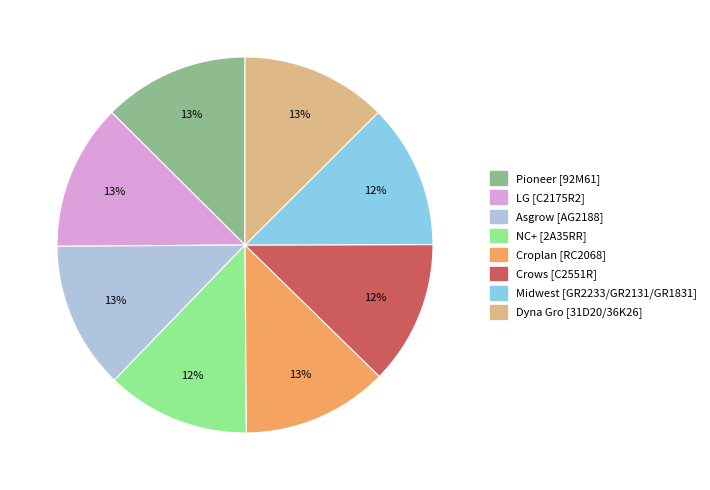

To the nearest percent, what is the average slice percentage?

12%